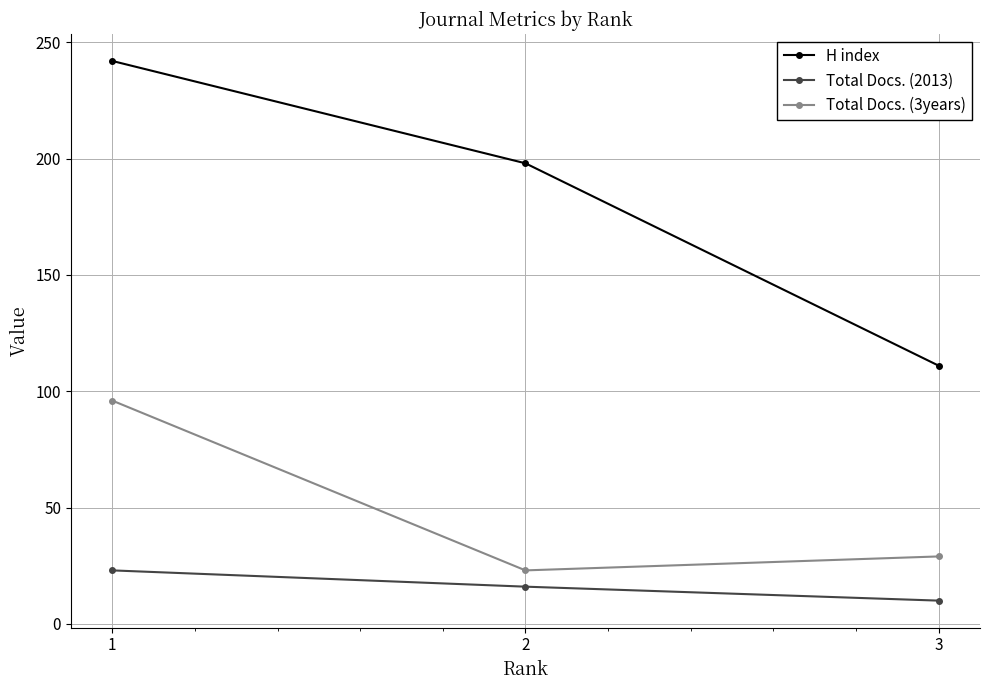

Does the chart display data point markers on the line(s)?

Yes